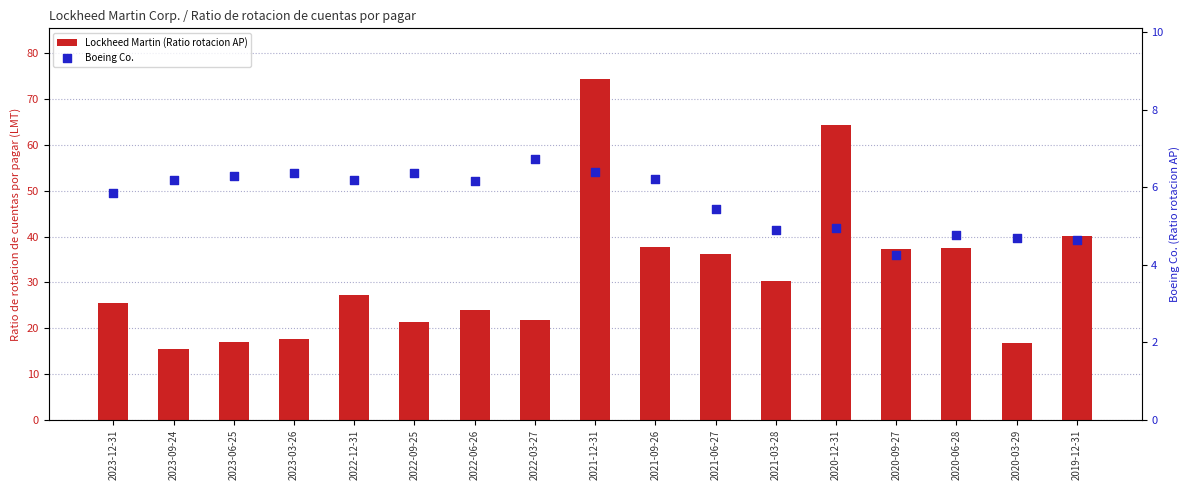

What is the total value across all series at 2021-09-26?

44.0